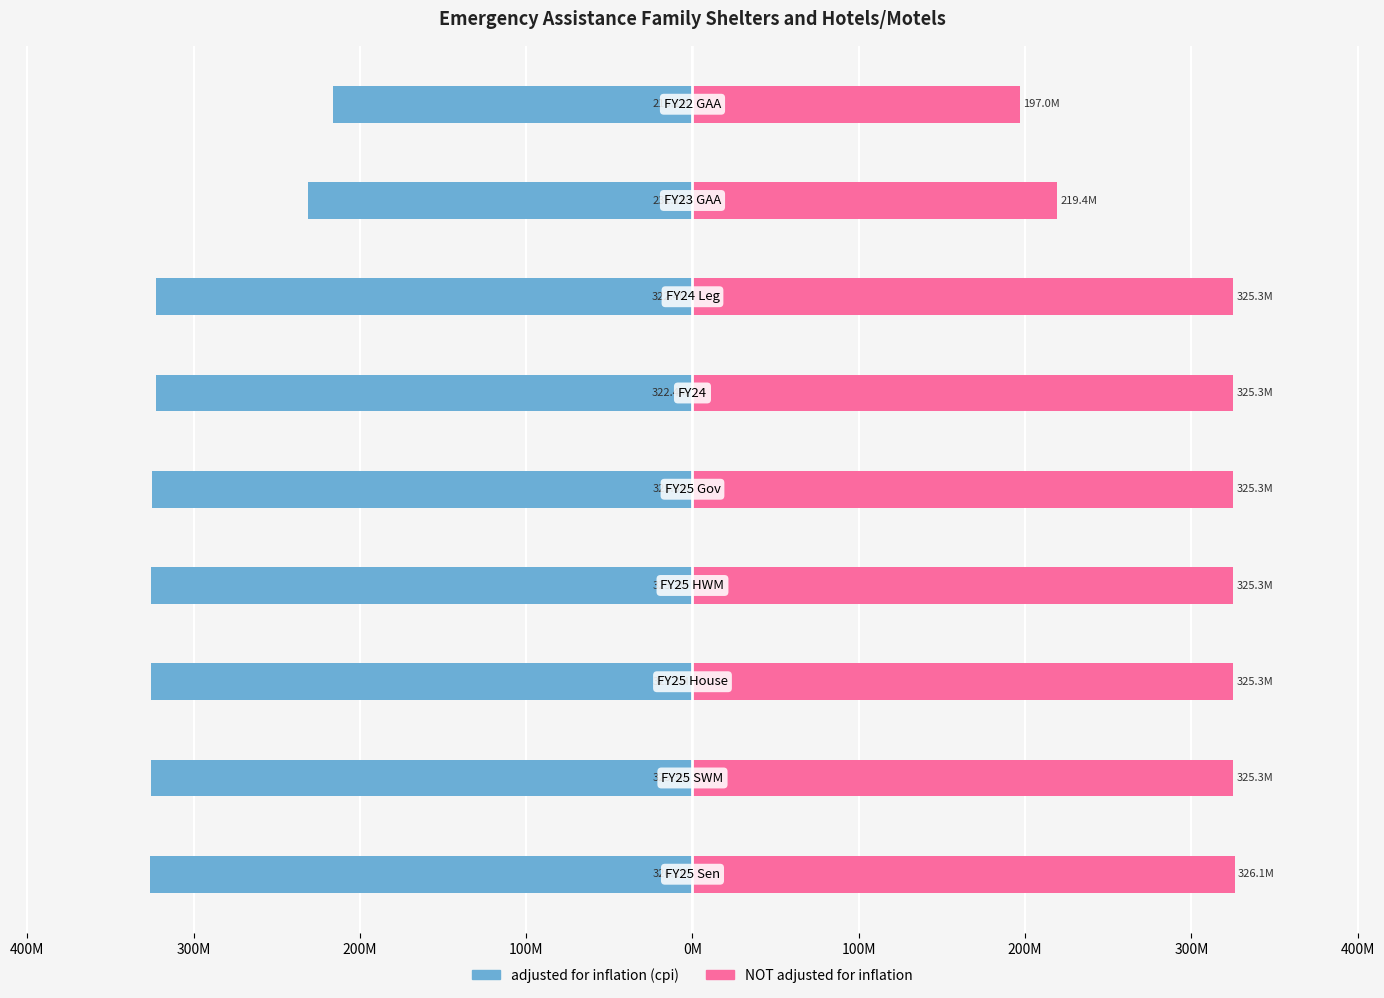

Reading left to right, what are all the values shown in this chart?

adjusted for inflation (cpi): 500M=-326071903	400M=-325271903	300M=-325271903	200M=-325271903	100M=-325251902	0M=-322401768	100M=-322401768	200M=-231113066	300M=-216097341
NOT adjusted for inflation: 500M=326071903	400M=325271903	300M=325271903	200M=325271903	100M=325251902	0M=325251902	100M=325251902	200M=219441057	300M=196960750